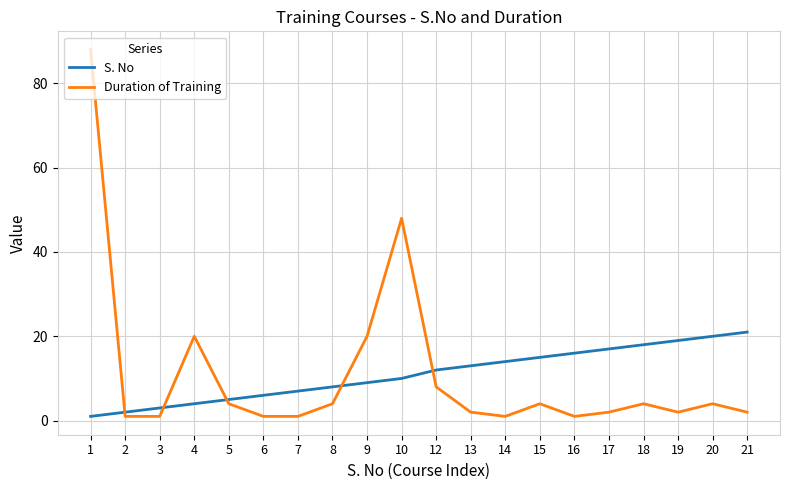

Is it true that S. No equals 16 at 16?

True